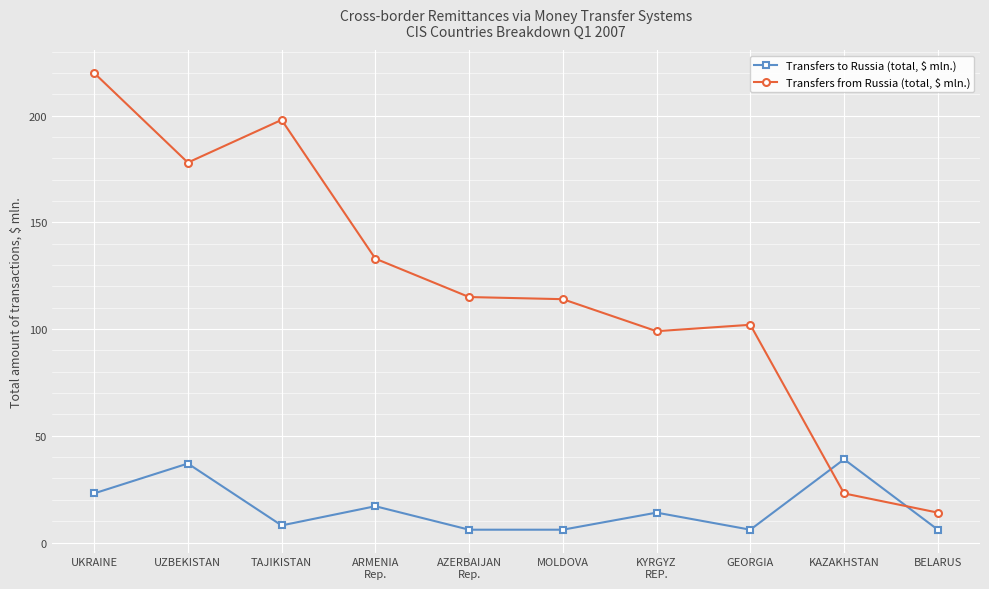

What is the approximate value of Transfers from Russia (total, $ mln.) at UKRAINE, to the nearest 50?

200